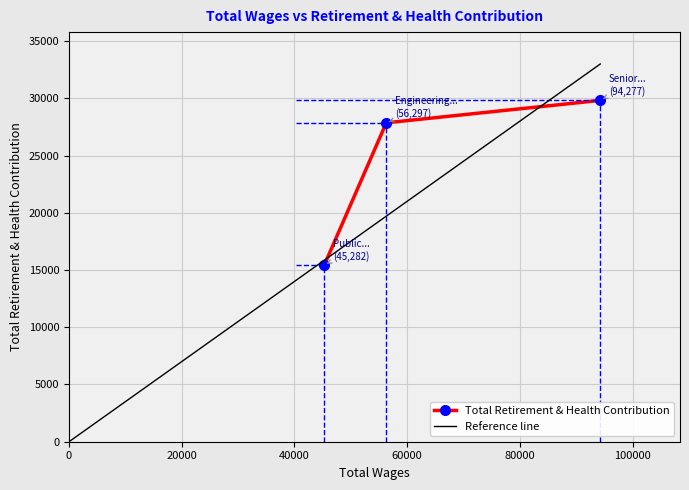

What is the highest value of the Total Retirement & Health Contribution series?

29817